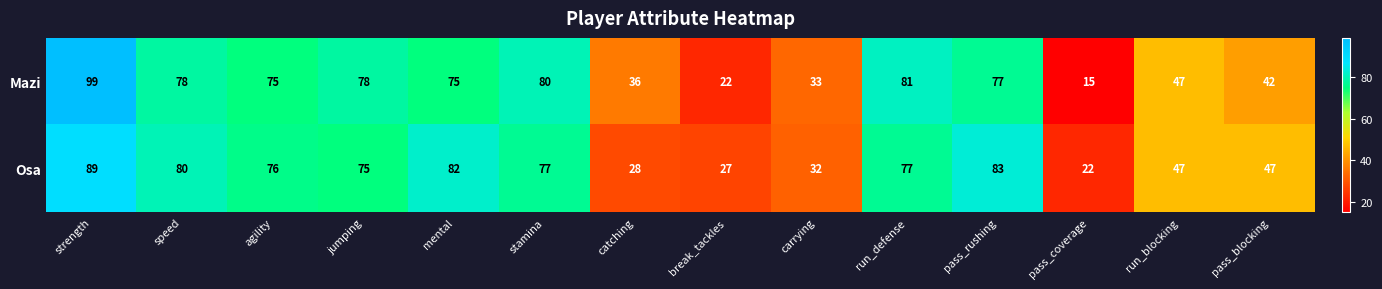

The Osa series shows 83 at pass_rushing. True or false?

True